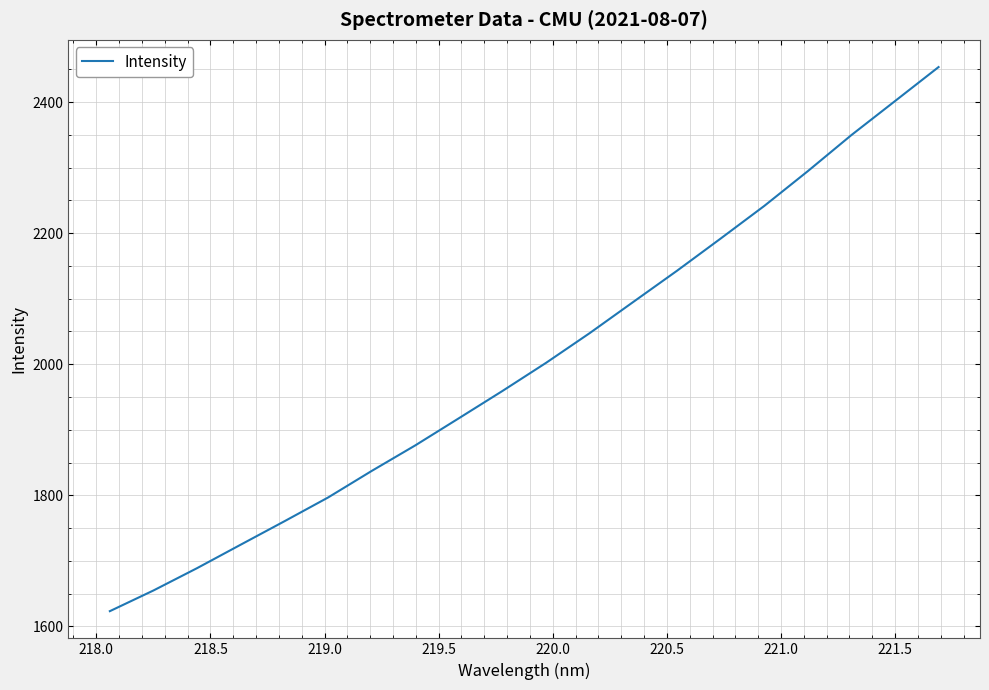

What is the smallest value displayed?

1623.2